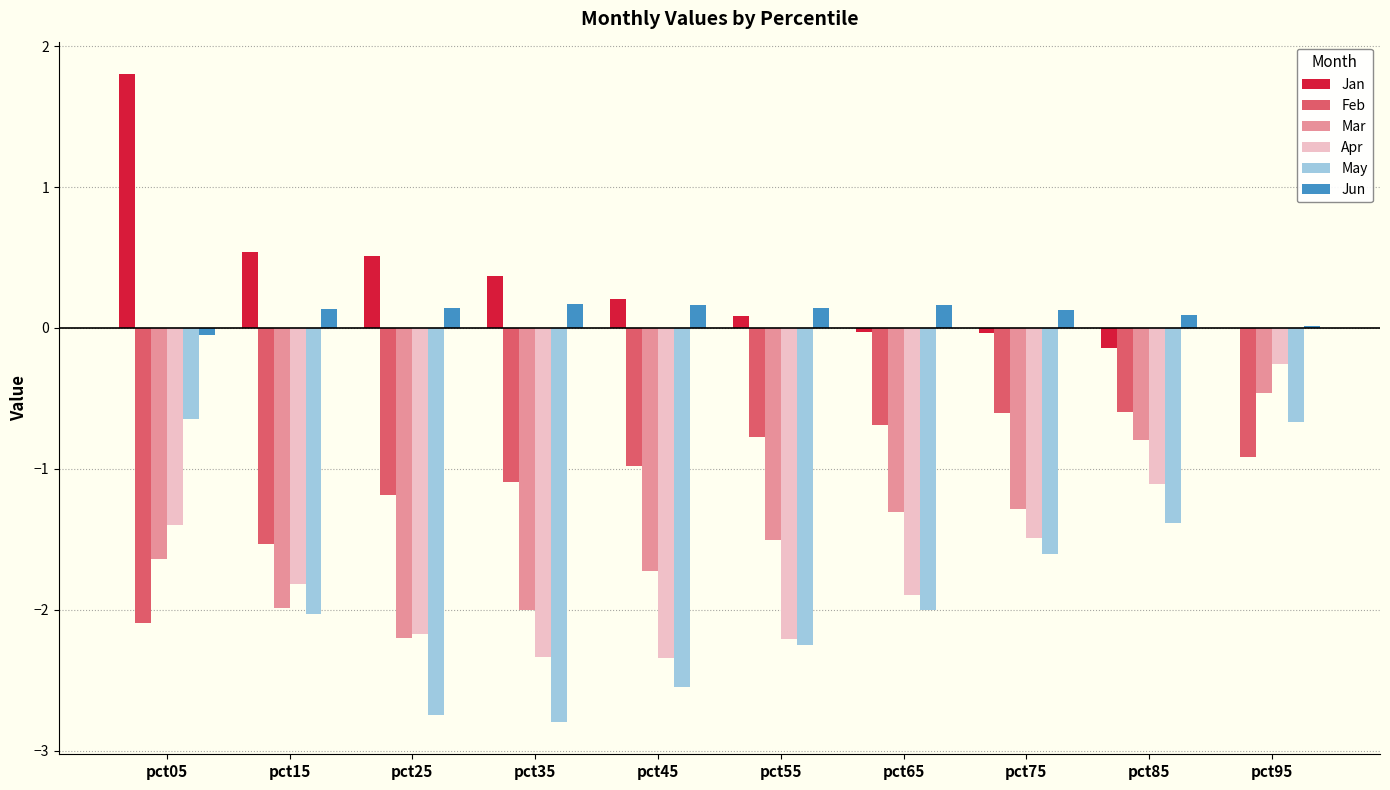

What is the sum of all Jun values?

1.1